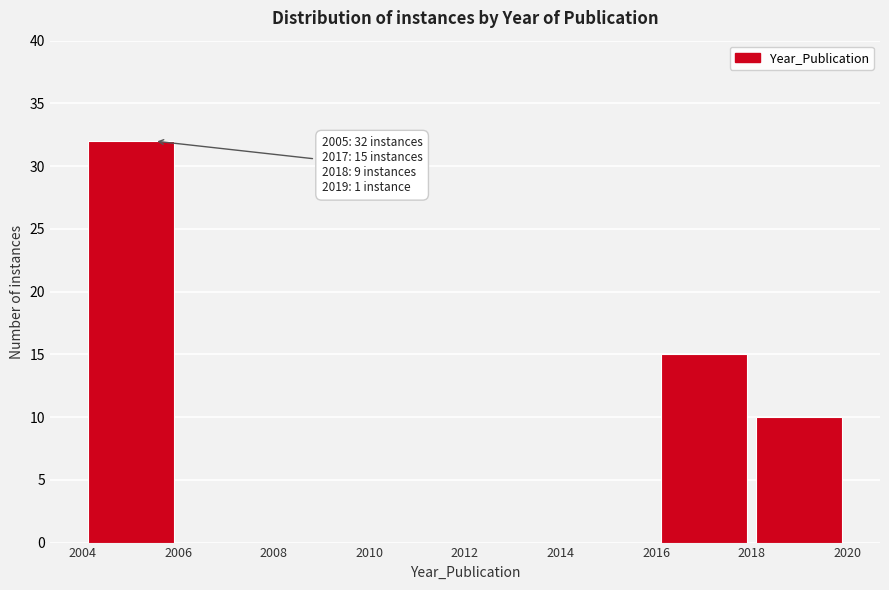

Which range on the x-axis has the tallest bar?

2004 to 2006